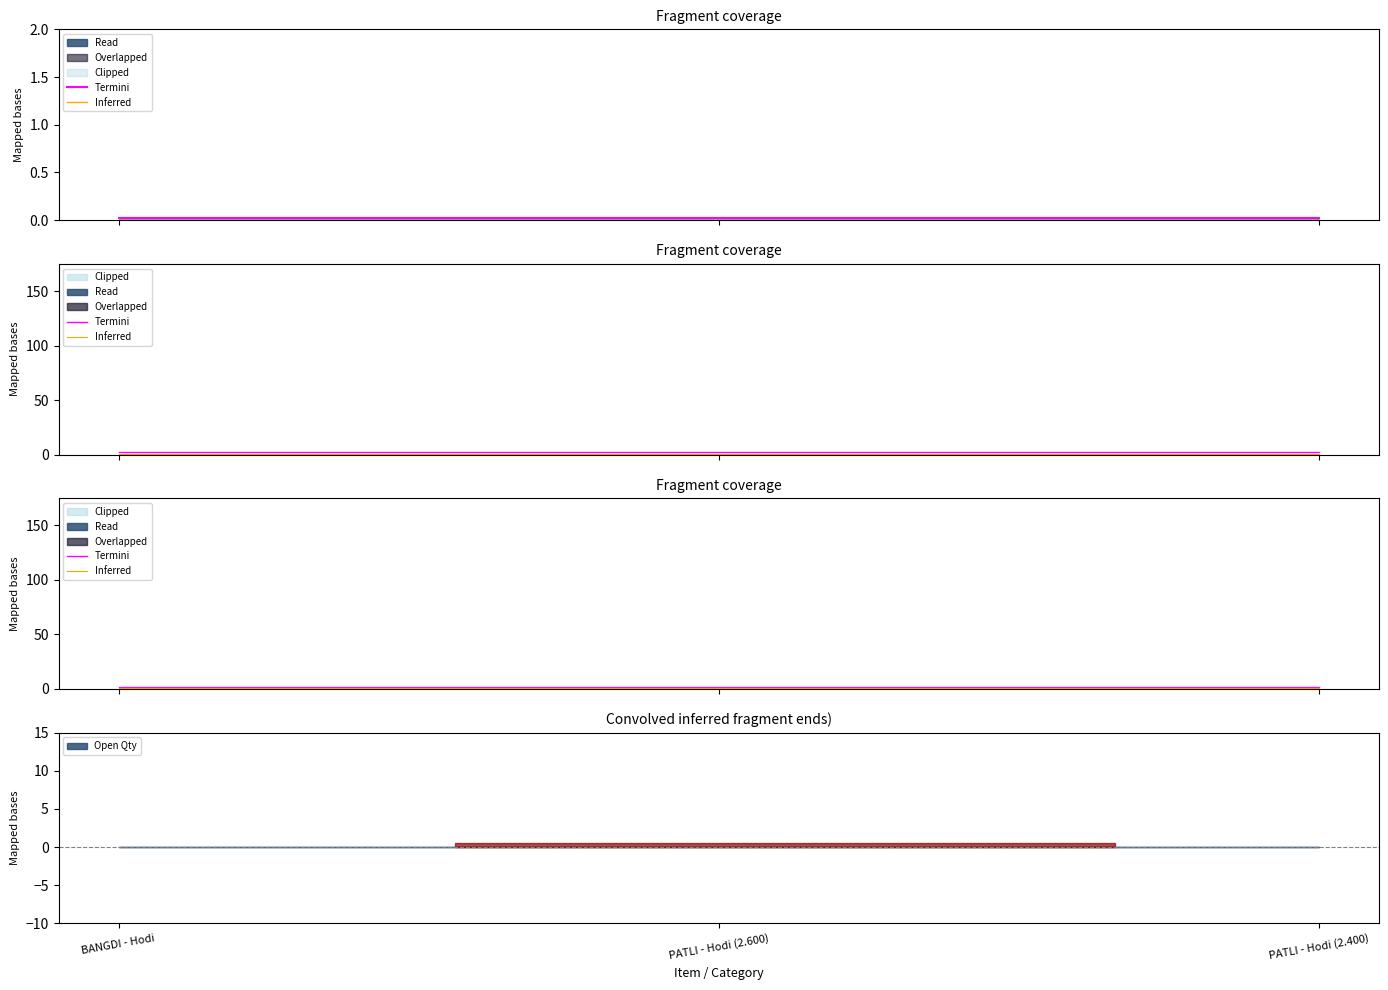

Which has a higher value, BANGDI - Hodi or PATLI - Hodi (2.400)?

BANGDI - Hodi